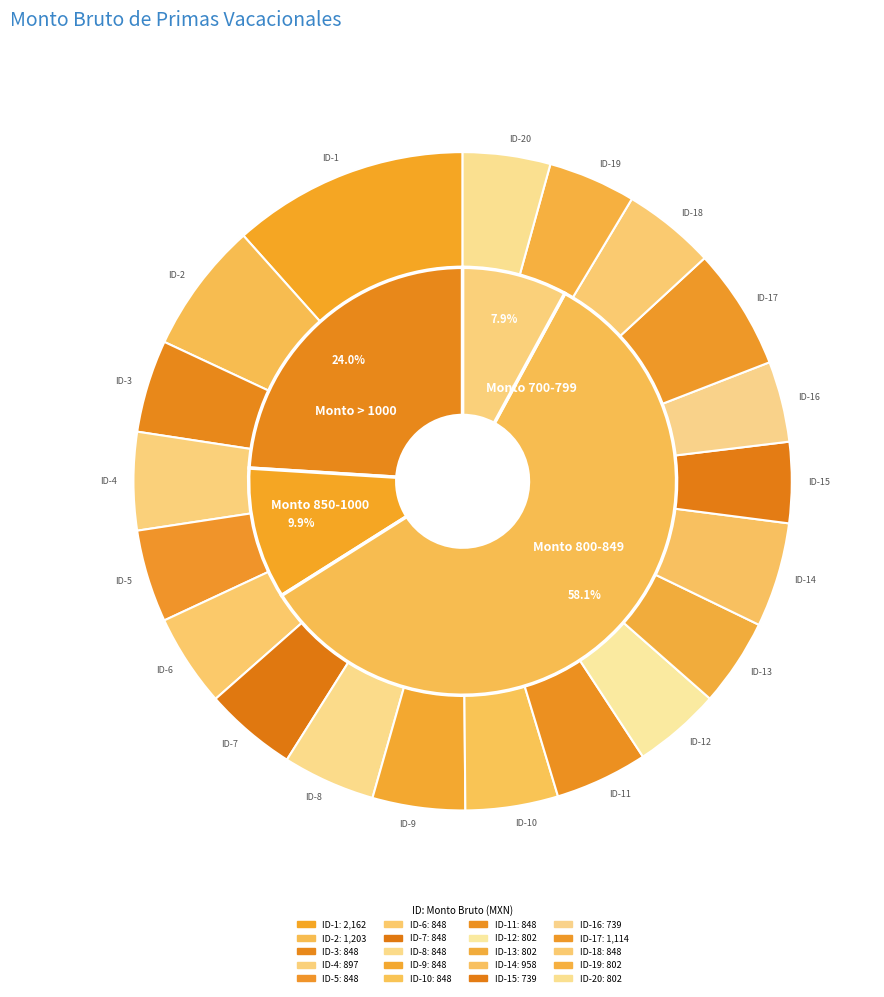

Is the sum of ID-13 and ID-1 greater than half?

No